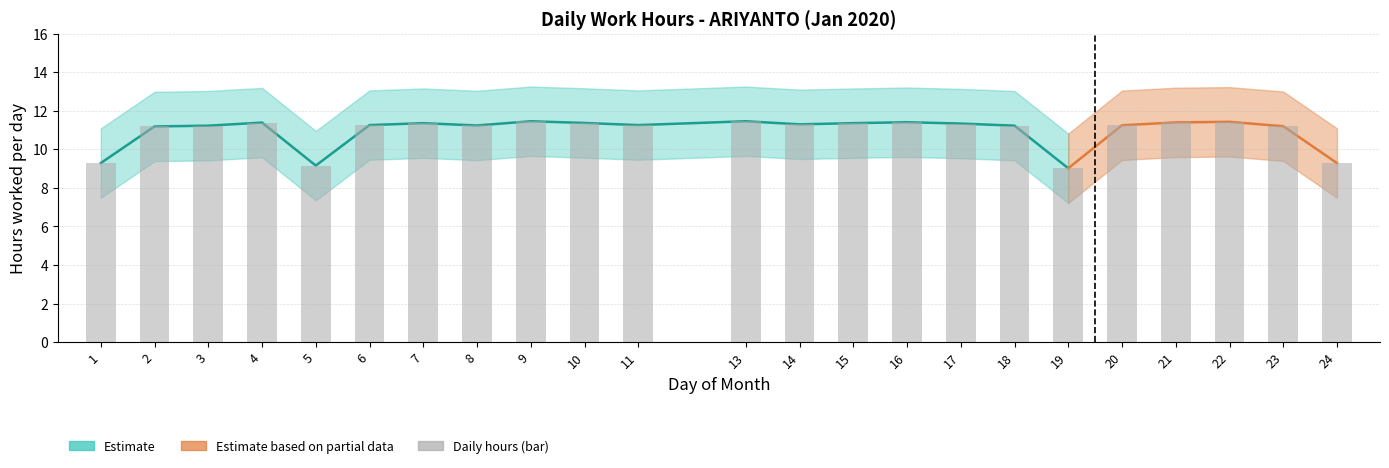

True or false: the data shows 18.0 at 3.

False